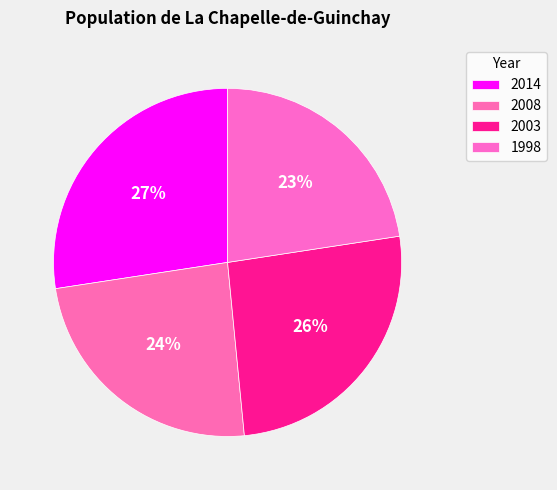

To the nearest percent, what portion does 1998 represent?

23%